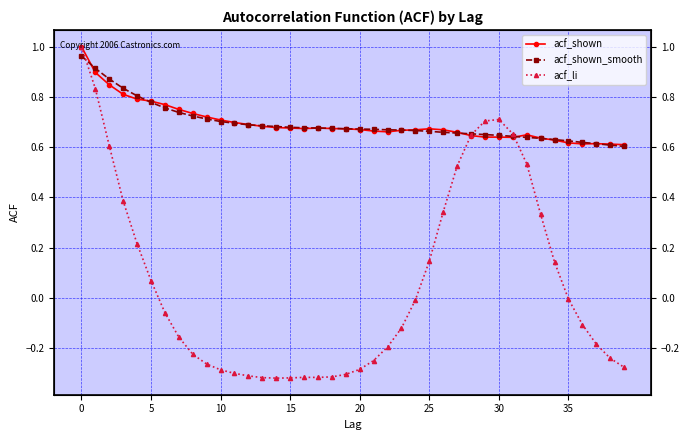

Which series has the largest total across all categories?

acf_shown_smooth